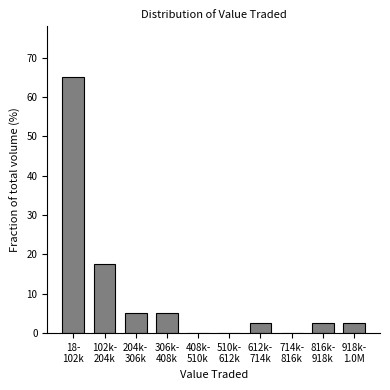

What is the maximum value shown in the chart?

65.0